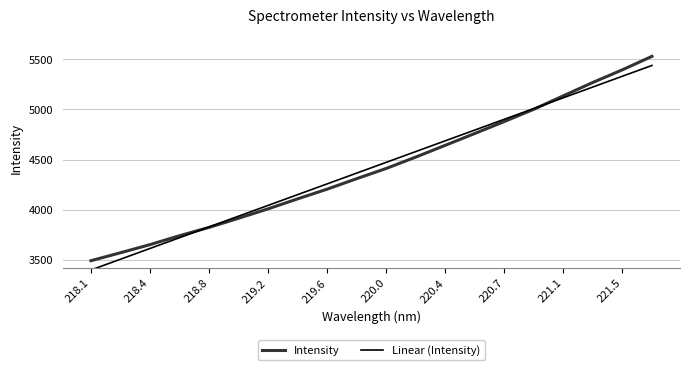

What is the minimum value for Linear (Intensity)?

3398.1